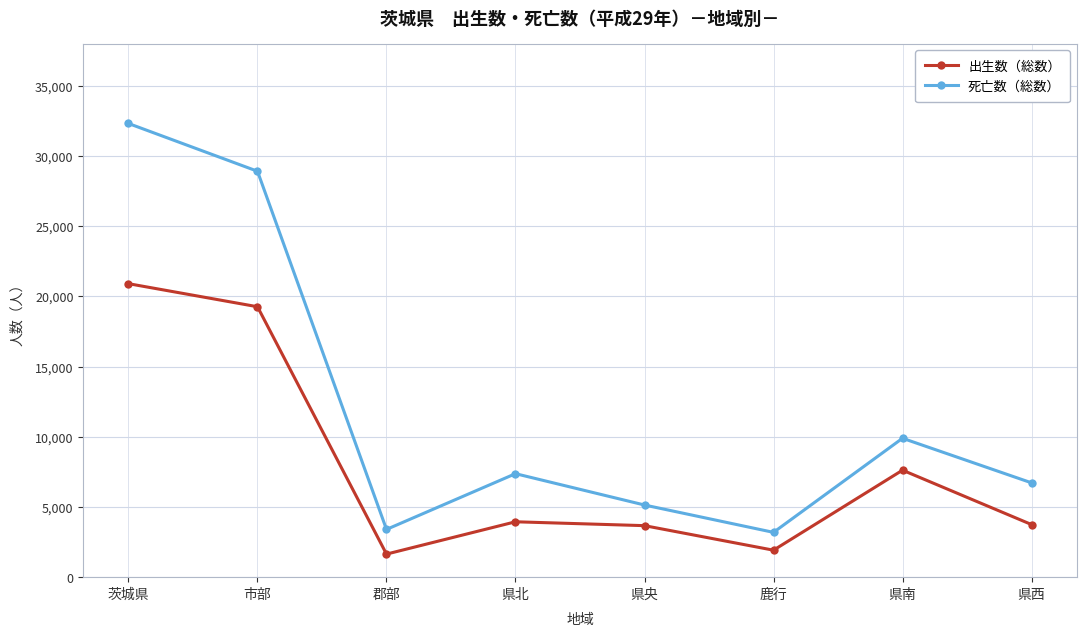

What is the label of the 8th point from the left?

県西